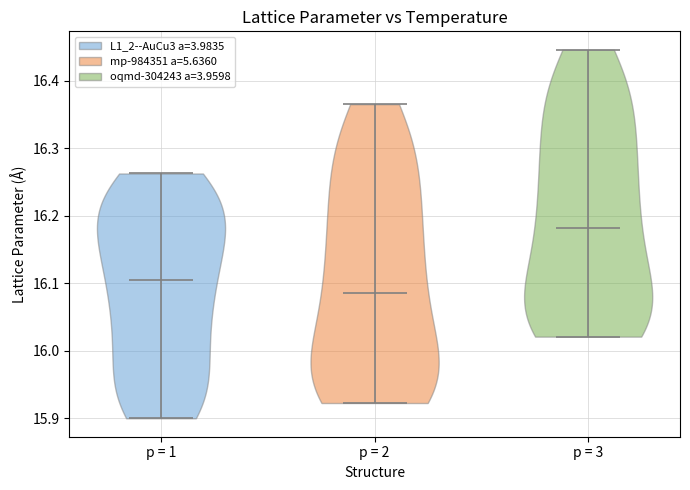

Which violin has the highest median line?

p = 3